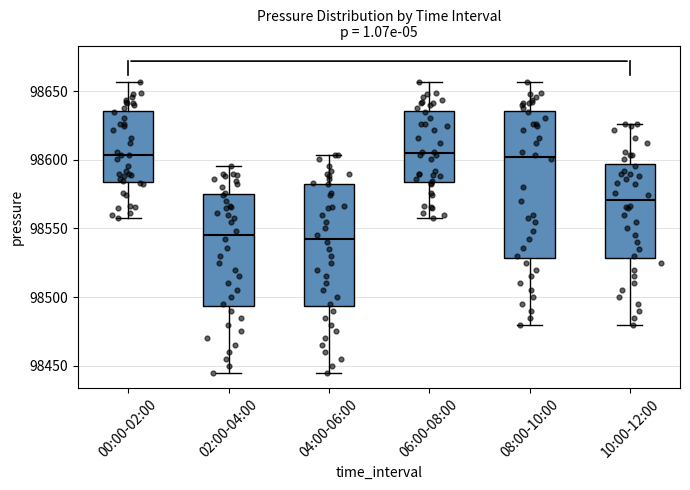

Which box is the tallest, from its lower edge to its upper edge?

08:00-10:00